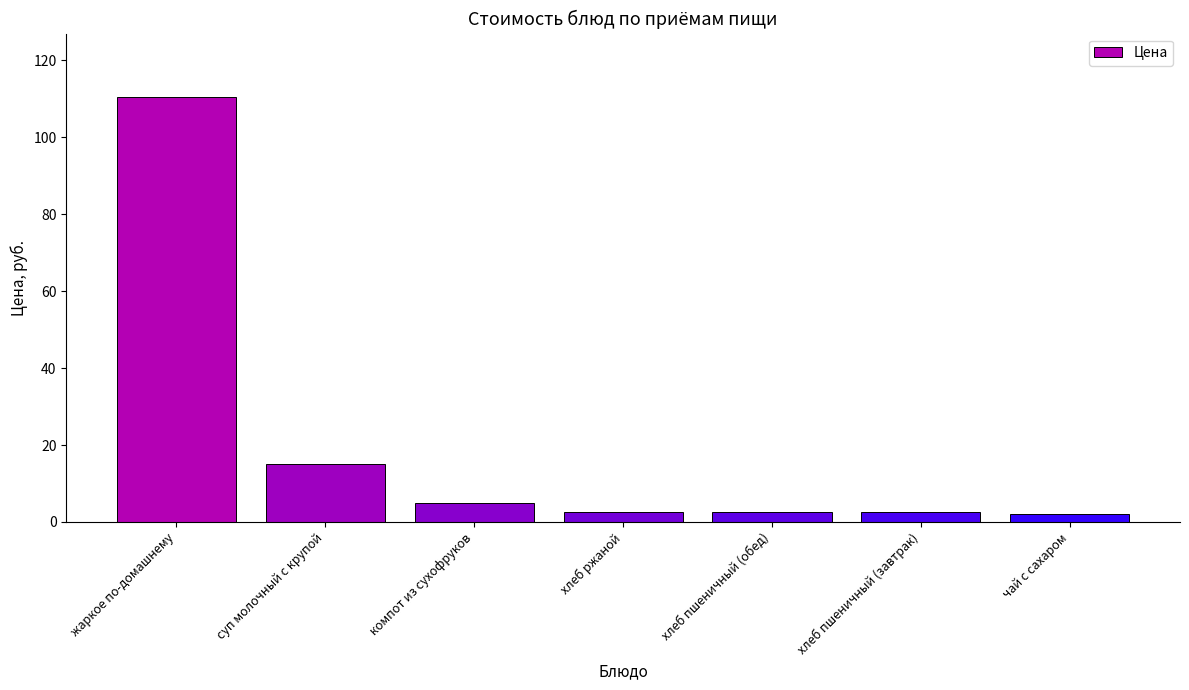

Reading left to right, list all the values displayed in this chart.

110.4	15.0	5.1	2.5	2.5	2.5	2.0